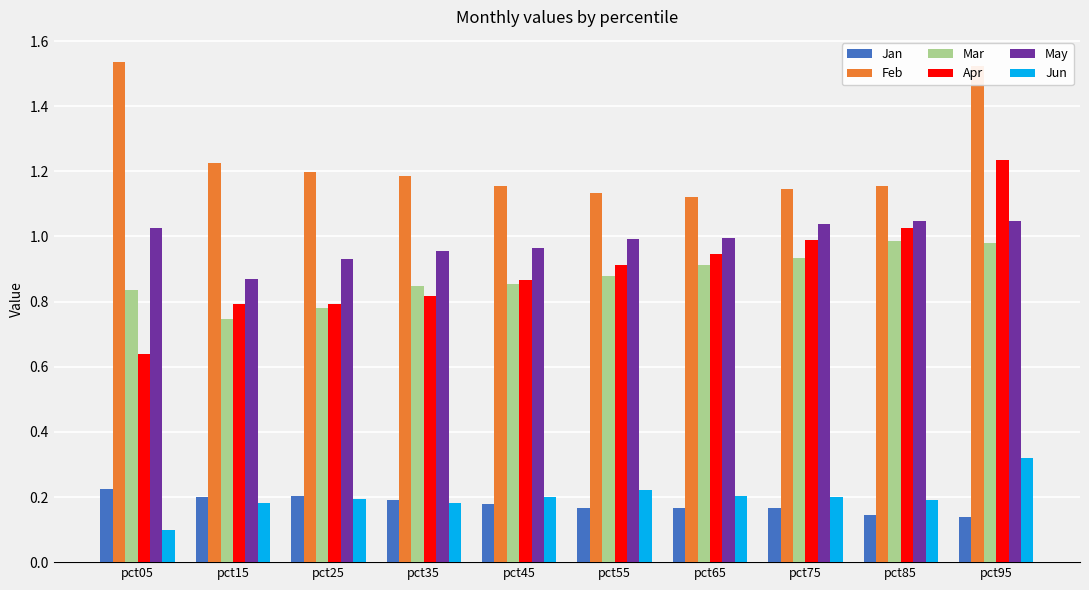

At which label is Apr closest to 0?

pct05